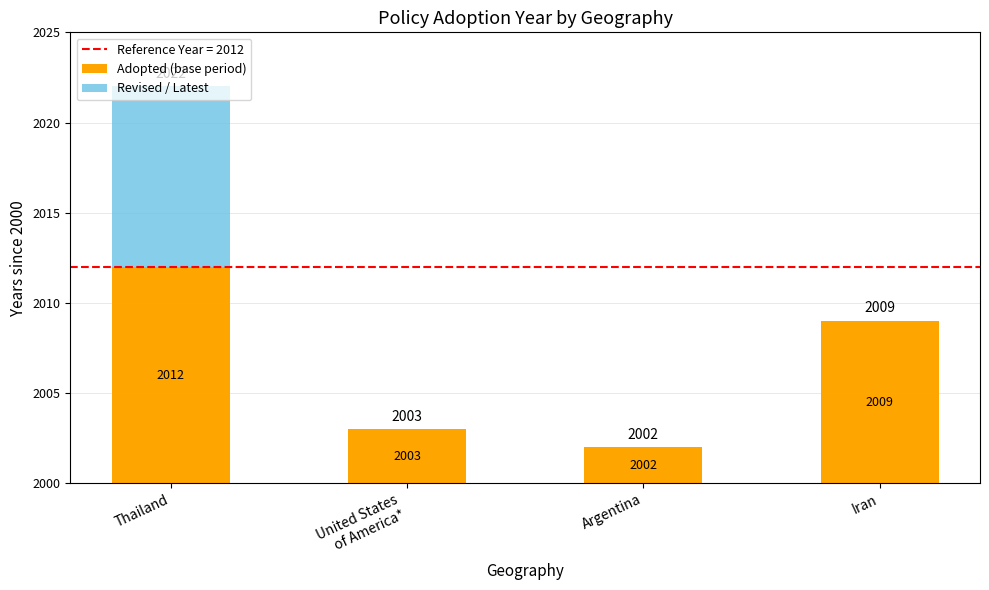

Are the bars grouped side by side (vs. stacked)?

No